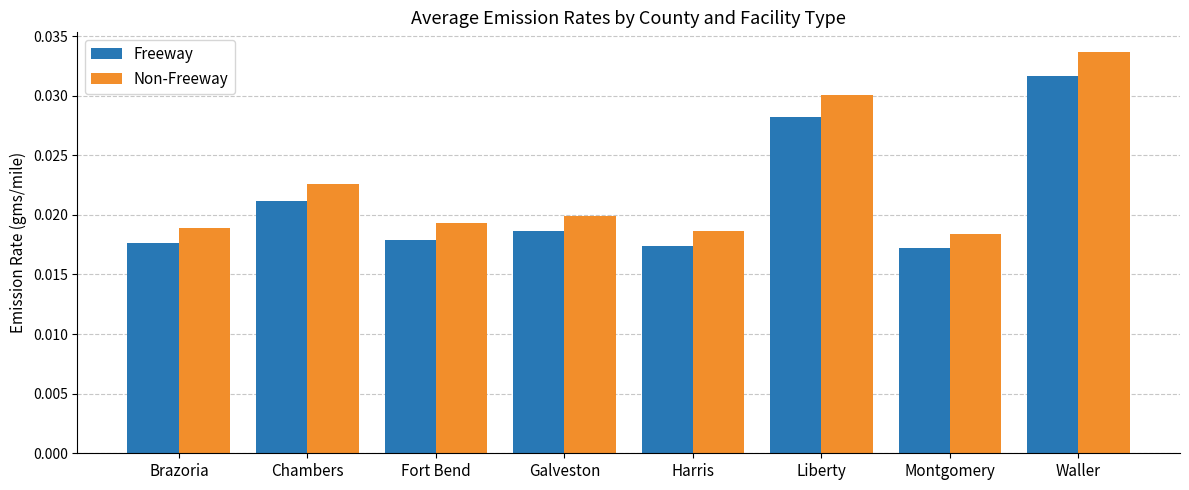

Is it true that Non-Freeway equals 0.1 at Waller?

False